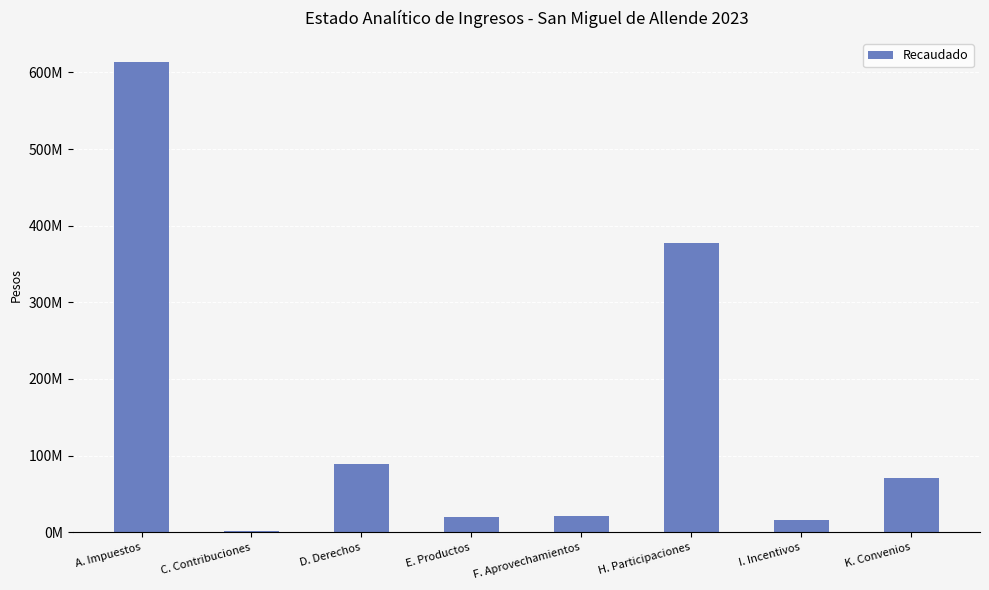

Are the bars horizontal?

No